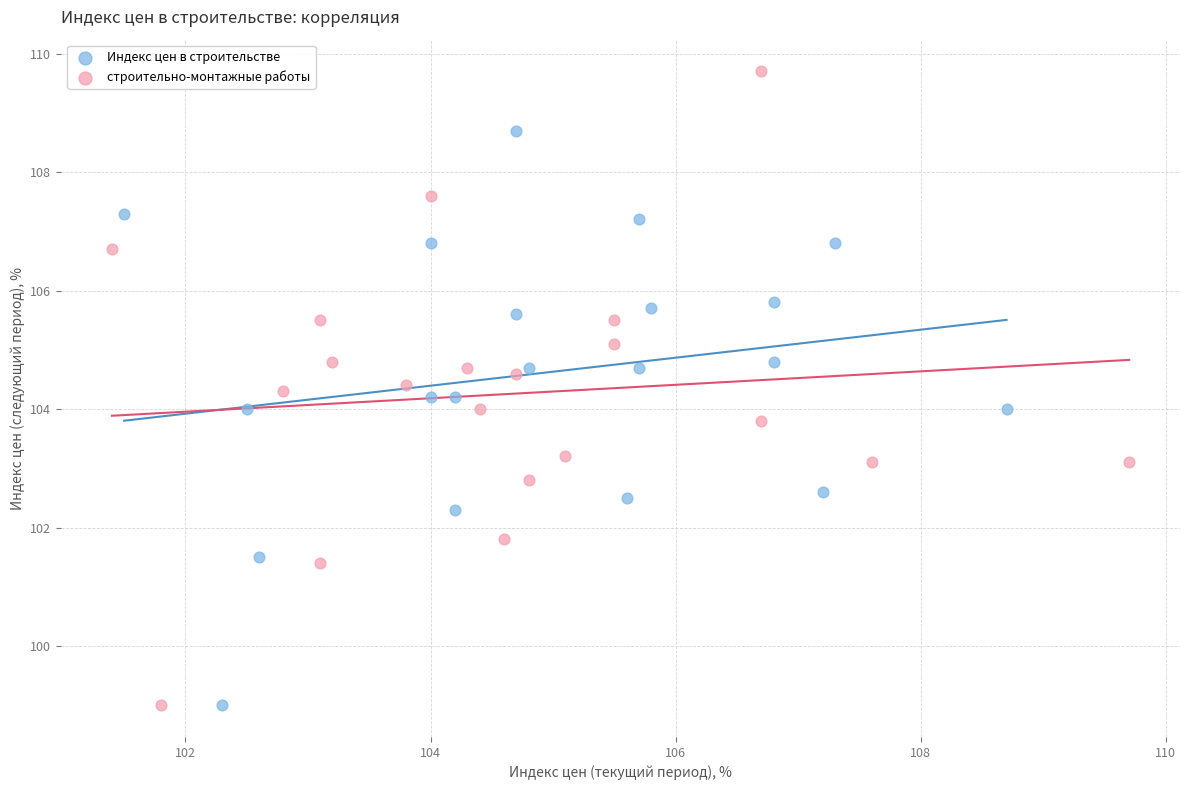

Which series has the largest Y range (max minus min)?

строительно-монтажные работы